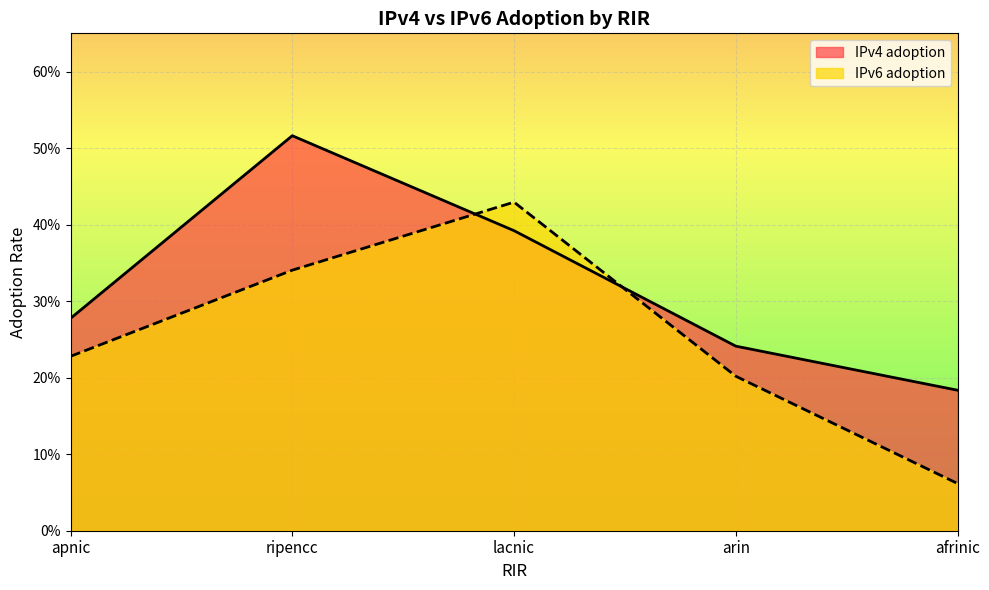

What is the label of the 2nd point from the left?

ripencc